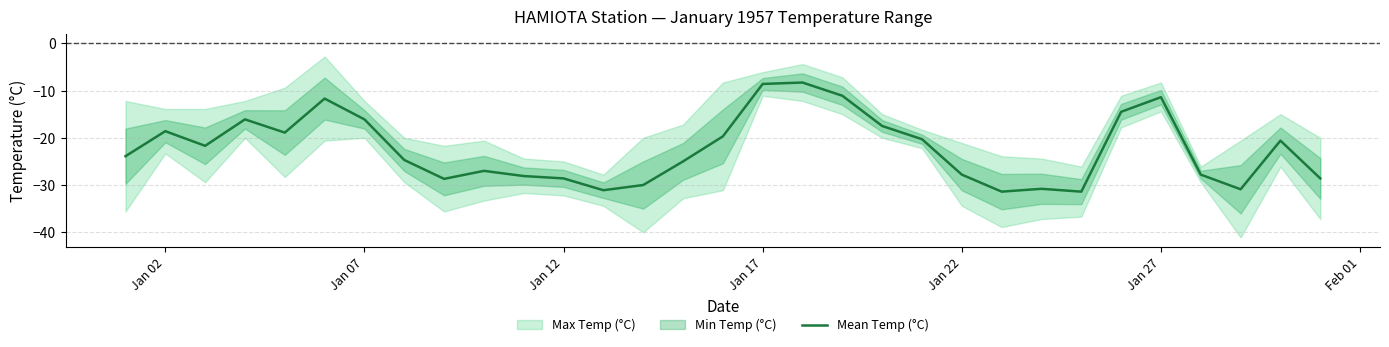

True or false: the data shows -14.8 at 18.

False